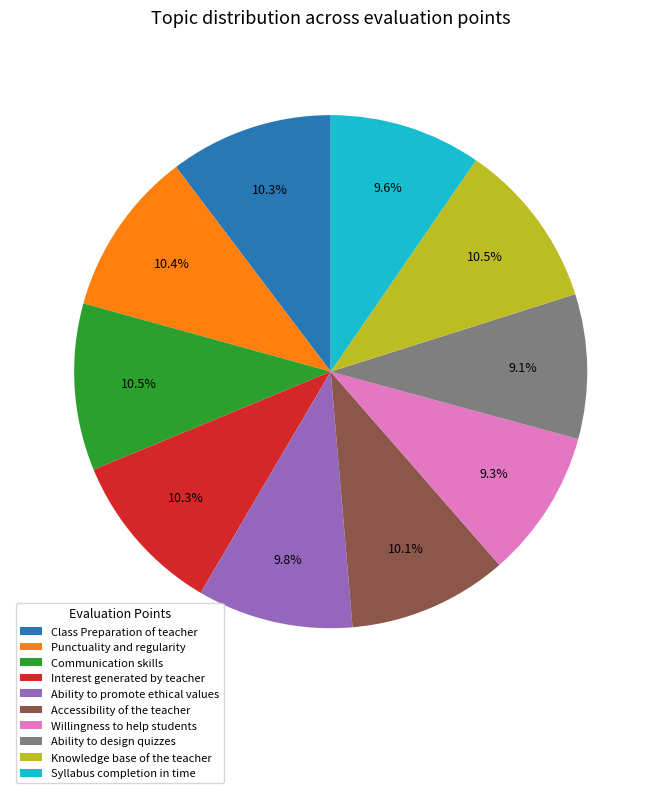

Does any single category account for the majority?

No